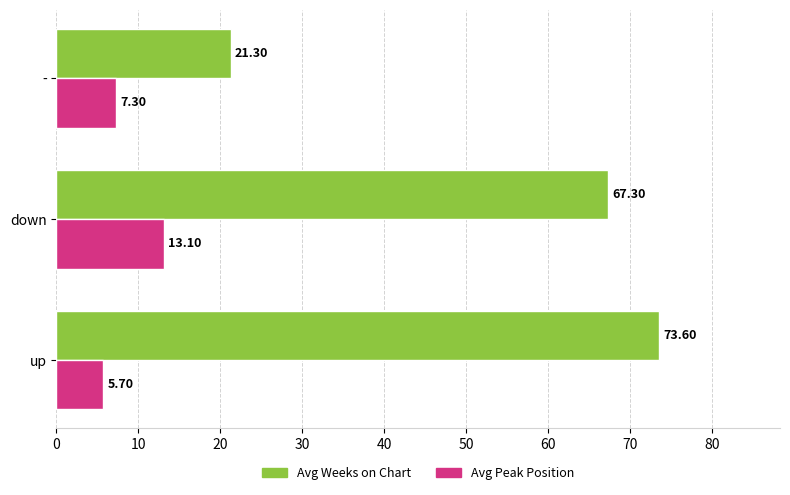

Which series changed the most between up and down?

Avg Peak Position